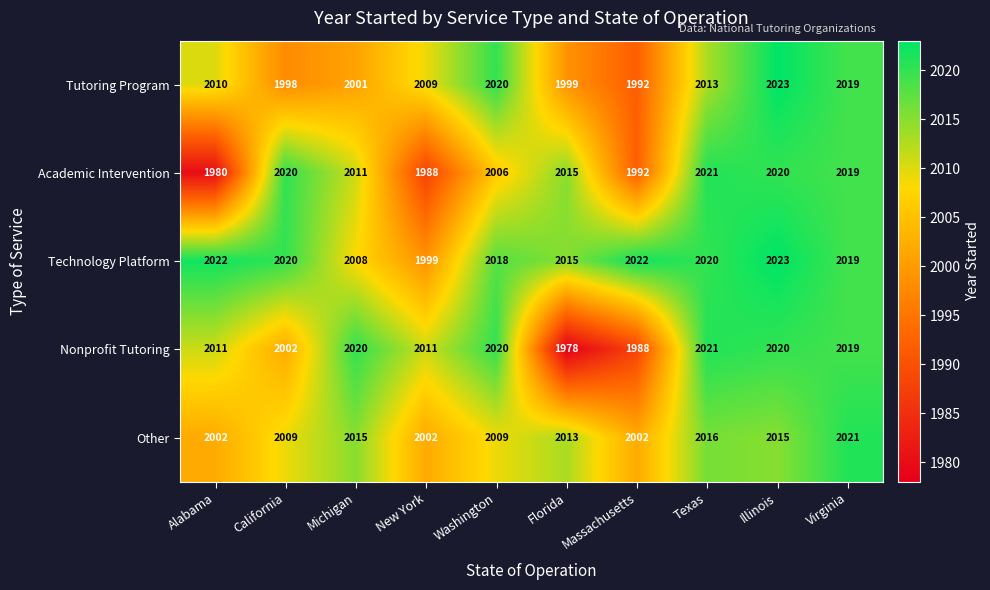

Count the number of data series in this chart.

5